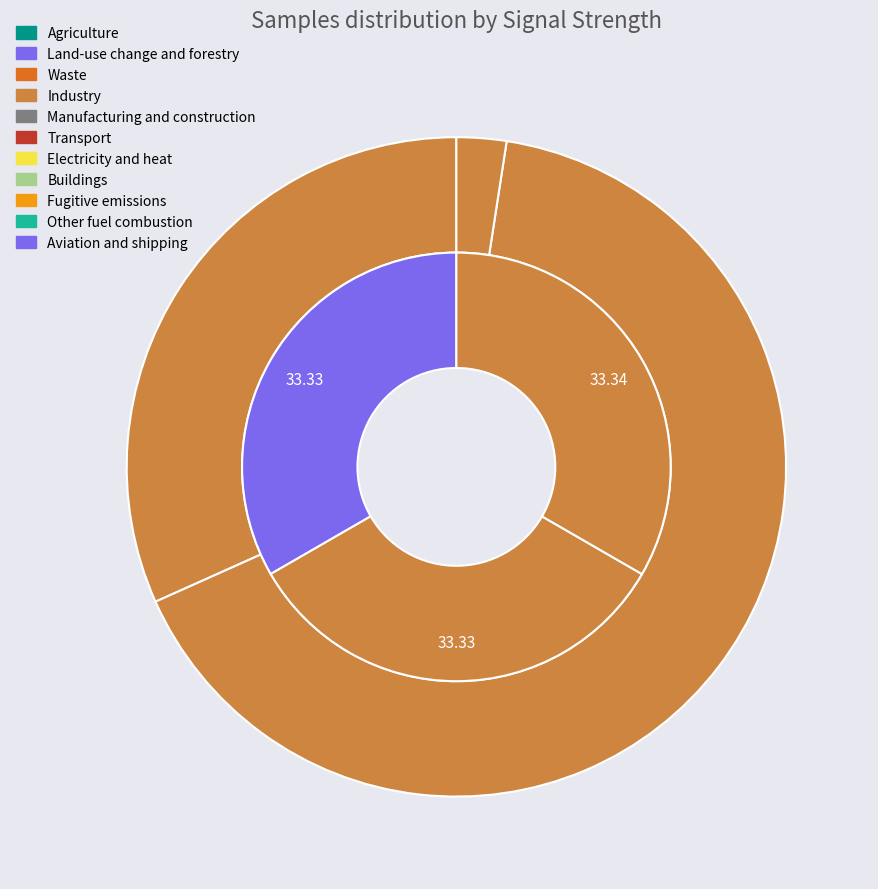

How many segments does this pie chart have?

4